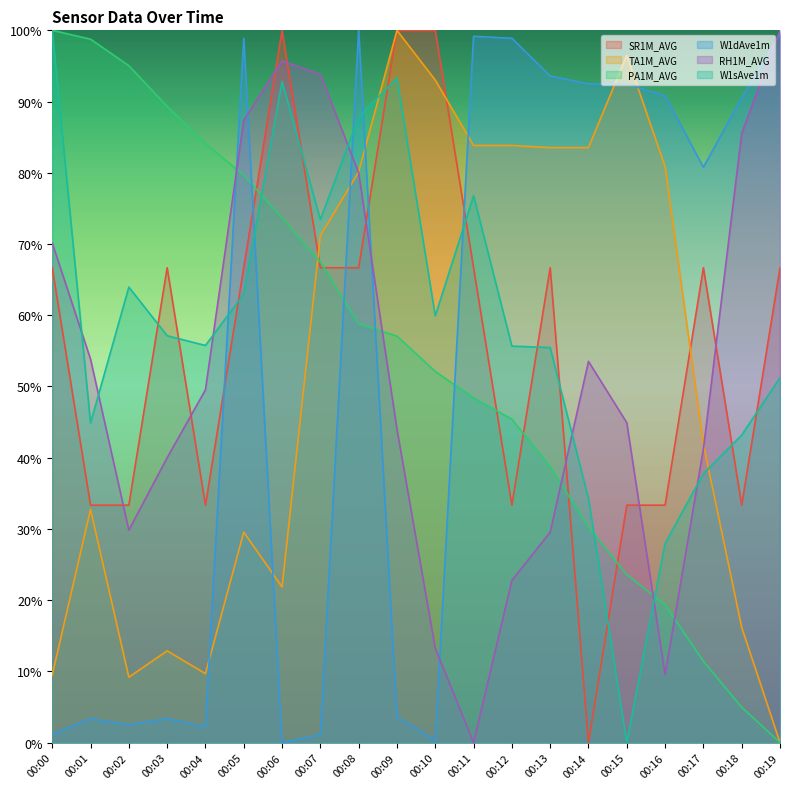

Rank the series at 00:06 from highest to lowest value.

SR1M_AVG, RH1M_AVG, W1sAve1m, PA1M_AVG, TA1M_AVG, W1dAve1m